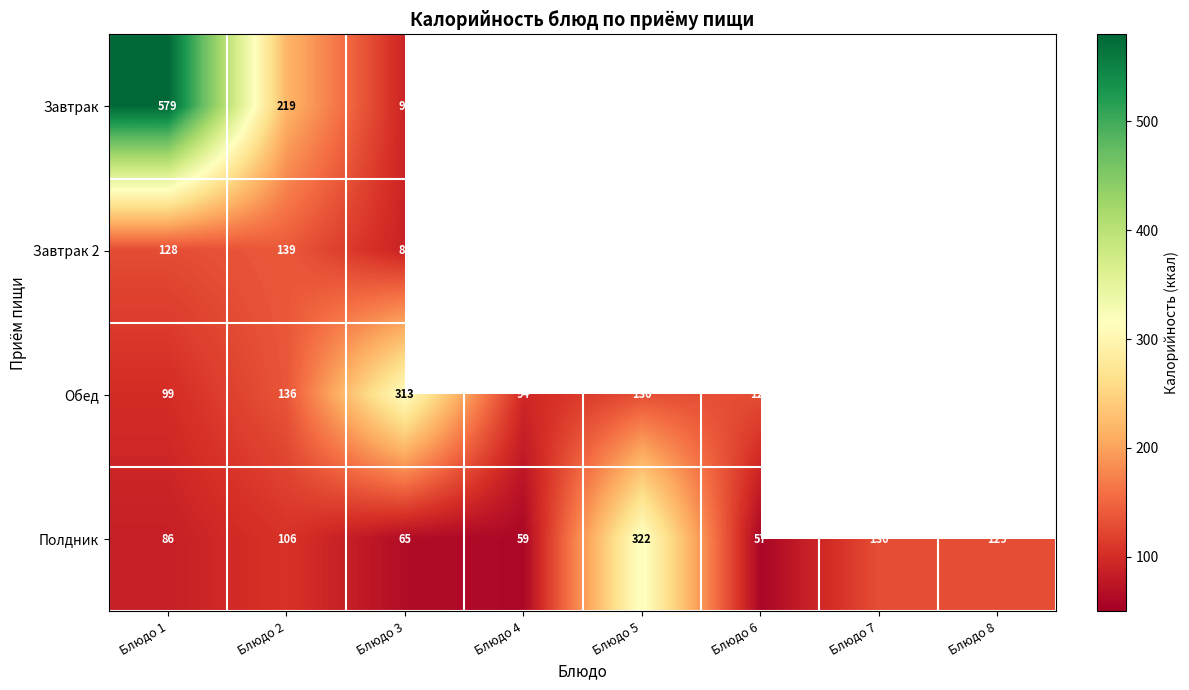

At Блюдо 1, list the series in order from smallest to largest.

Полдник, Обед, Завтрак 2, Завтрак